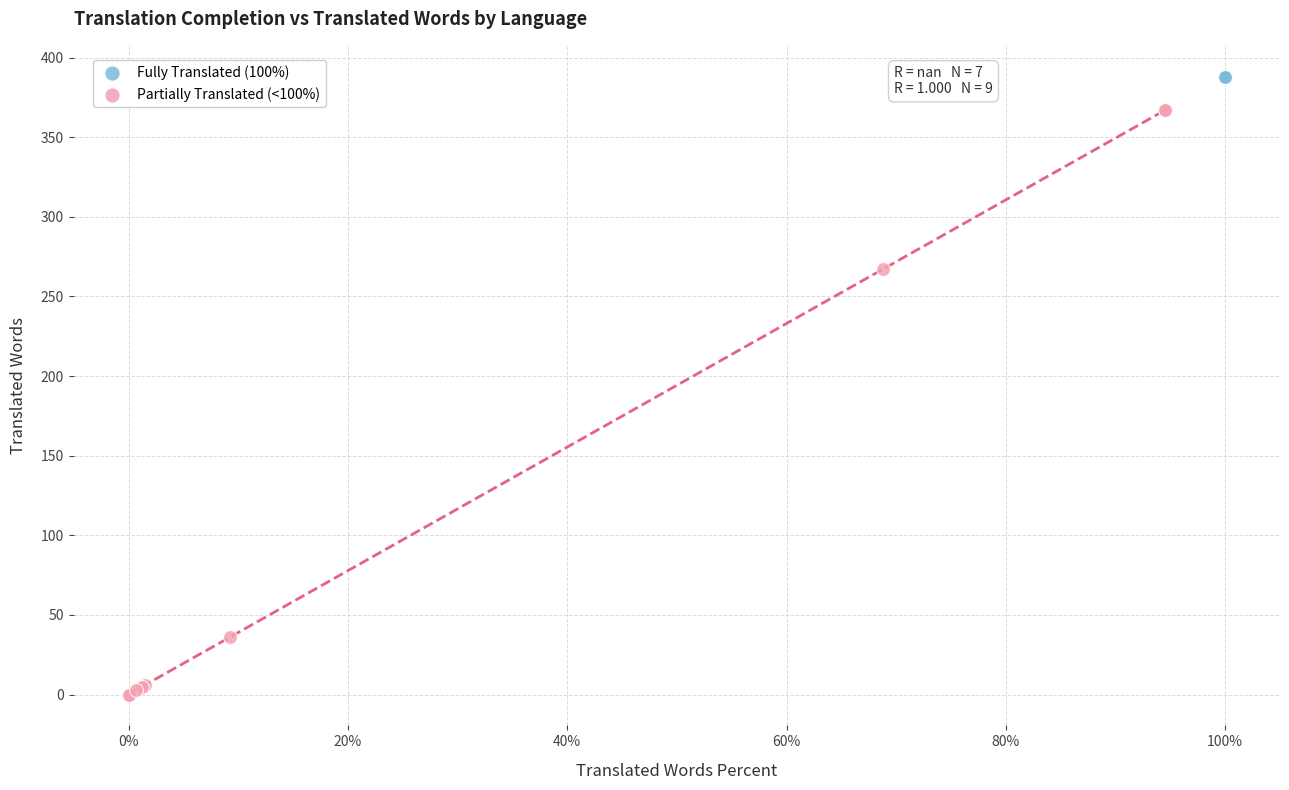

Which series contains the highest Y value?

Fully Translated (100%)